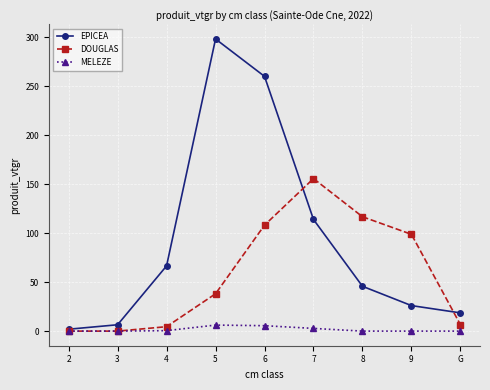

At which category does DOUGLAS reach its first local peak?

7